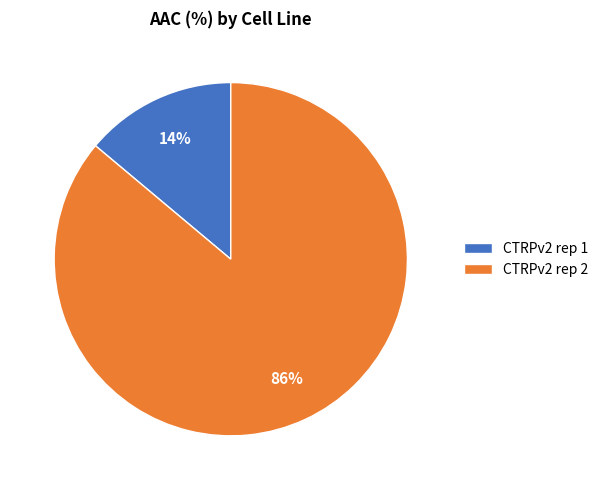

To the nearest percent, what is the average slice percentage?

50%